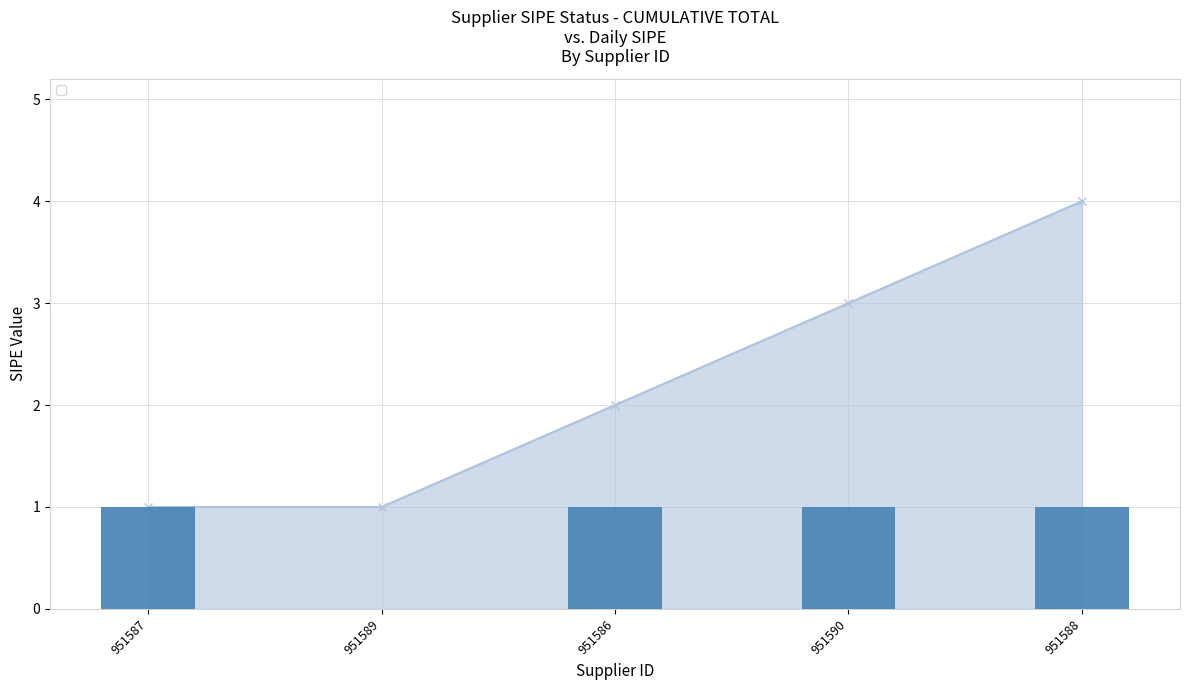

What is the approximate value at 951588?

1